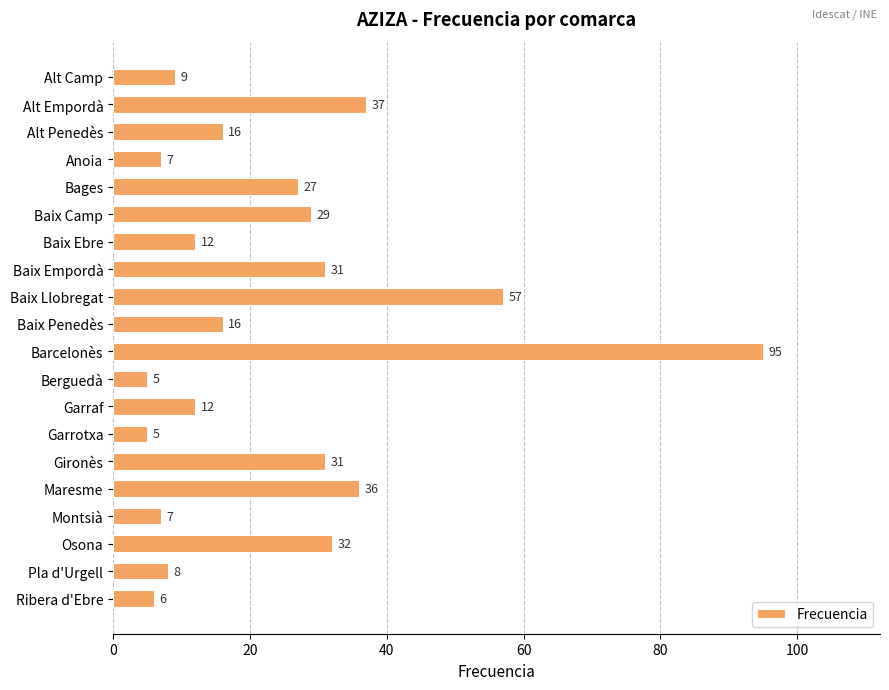

True or false: the data shows 31 at Gironès.

True